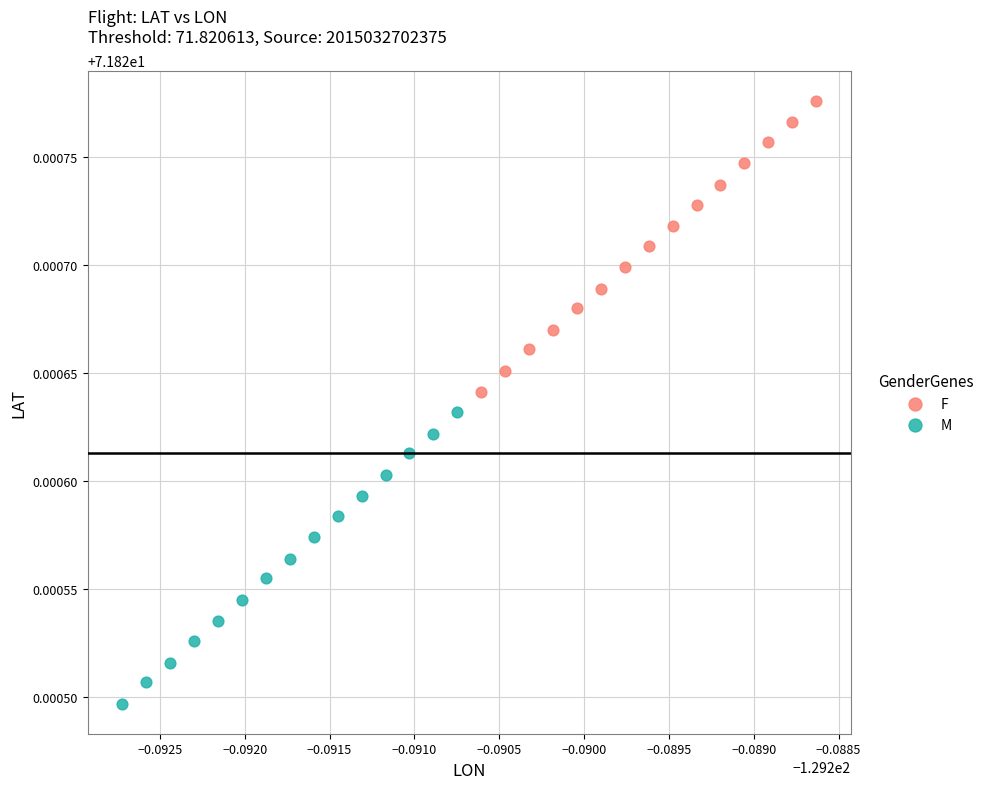

Which series contains the highest Y value?

F